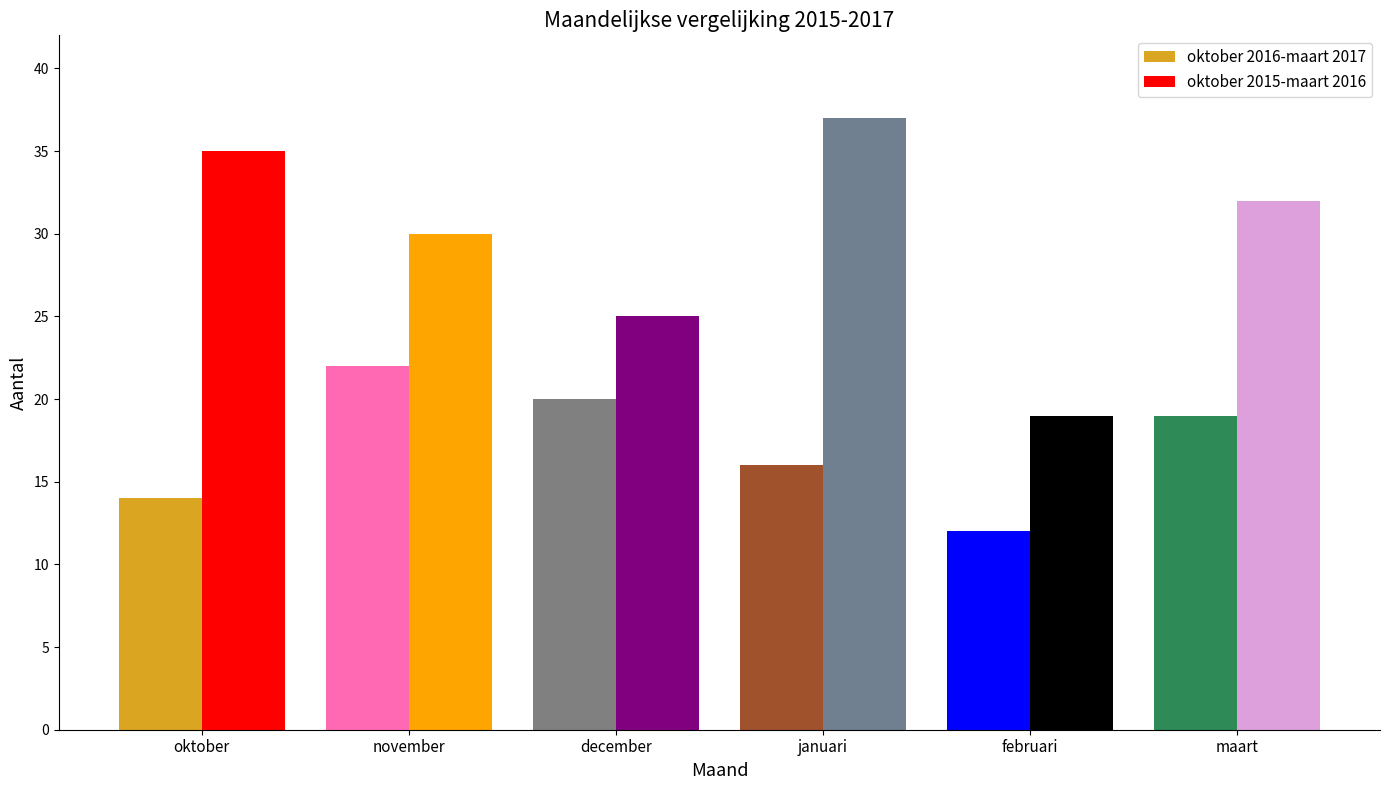

At which category is the sum across all series the highest?

januari